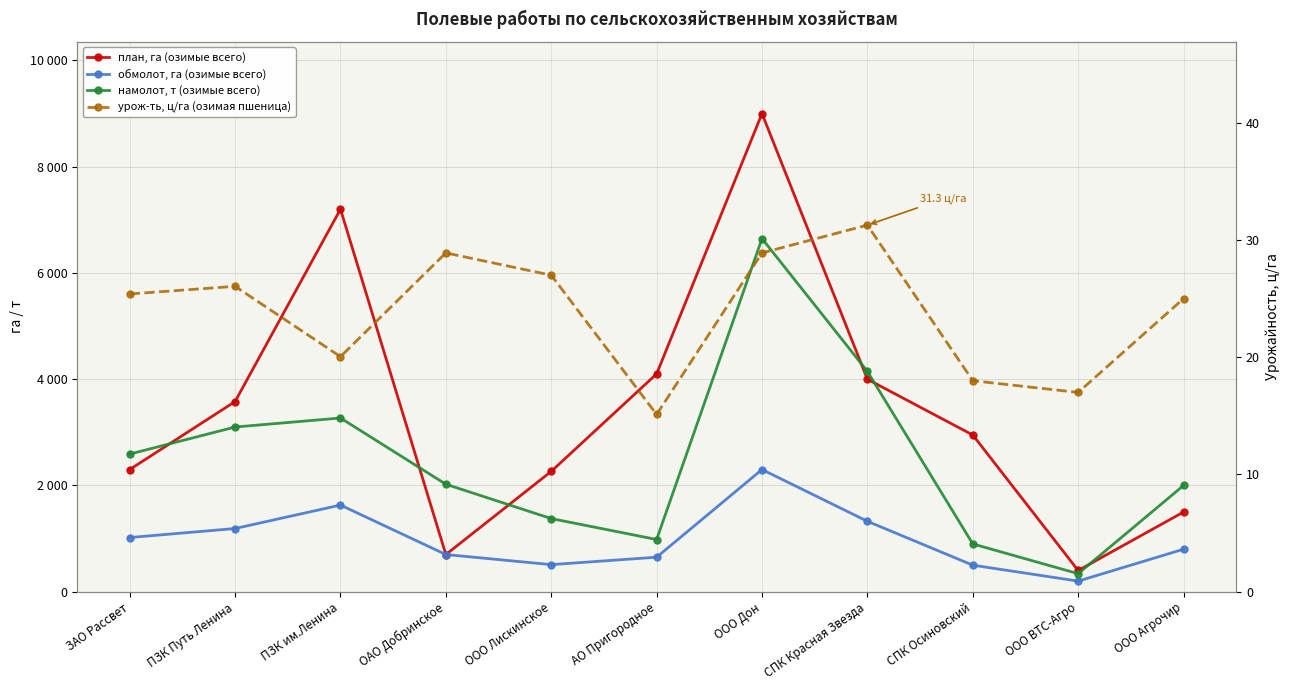

Reading left to right, extract all data points from this chart.

план, га (озимые всего): ЗАО Рассвет=2300.0	ПЗК Путь Ленина=3580.0	ПЗК им.Ленина=7200.0	ОАО Добринское=700.0	ООО Лискинское=2265.0	АО Пригородное=4100.0	ООО Дон=9000.0	СПК Красная Звезда=4000.0	СПК Осиновский=2950.0	ООО ВТС-Агро=400.0	ООО Агрочир=1500.0
обмолот, га (озимые всего): ЗАО Рассвет=1020.0	ПЗК Путь Ленина=1190.0	ПЗК им.Ленина=1631.0	ОАО Добринское=700.0	ООО Лискинское=510.0	АО Пригородное=650.0	ООО Дон=2300.0	СПК Красная Звезда=1326.0	СПК Осиновский=500.0	ООО ВТС-Агро=200.0	ООО Агрочир=800.0
намолот, т (озимые всего): ЗАО Рассвет=2591.0	ПЗК Путь Ленина=3100.0	ПЗК им.Ленина=3270.0	ОАО Добринское=2023.0	ООО Лискинское=1377.0	АО Пригородное=983.0	ООО Дон=6647.0	СПК Красная Звезда=4147.0	СПК Осиновский=900.0	ООО ВТС-Агро=340.0	ООО Агрочир=2000.0
урож-ть, ц/га (озимая пшеница): ЗАО Рассвет=25.4	ПЗК Путь Ленина=26.1	ПЗК им.Ленина=20.1	ОАО Добринское=28.9	ООО Лискинское=27.0	АО Пригородное=15.1	ООО Дон=28.9	СПК Красная Звезда=31.3	СПК Осиновский=18.0	ООО ВТС-Агро=17.0	ООО Агрочир=25.0